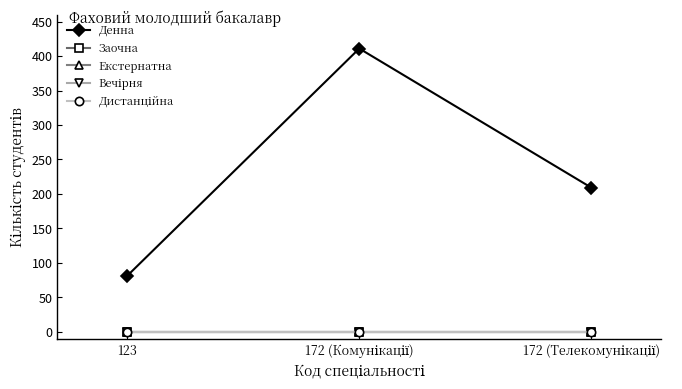

How many series are shown in this chart?

5